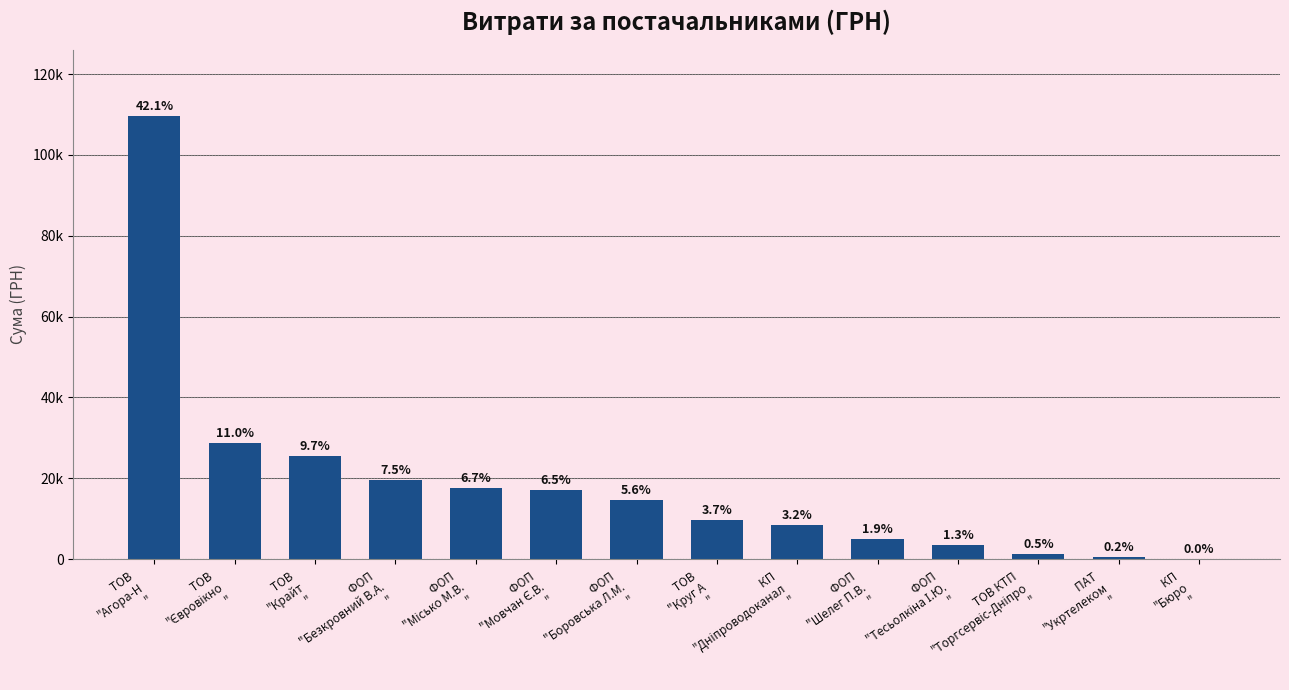

What position from the left is ТОВ 
"Круг А
"?

8